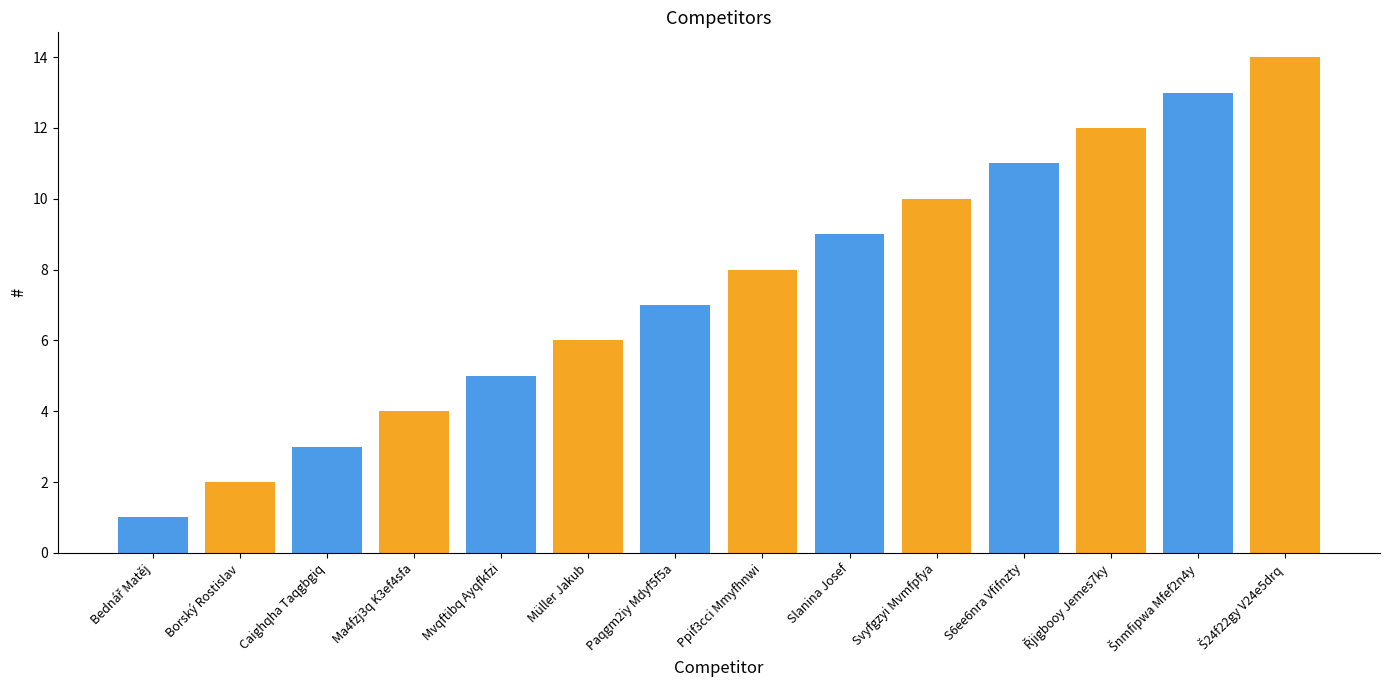

What is the maximum value shown in the chart?

14